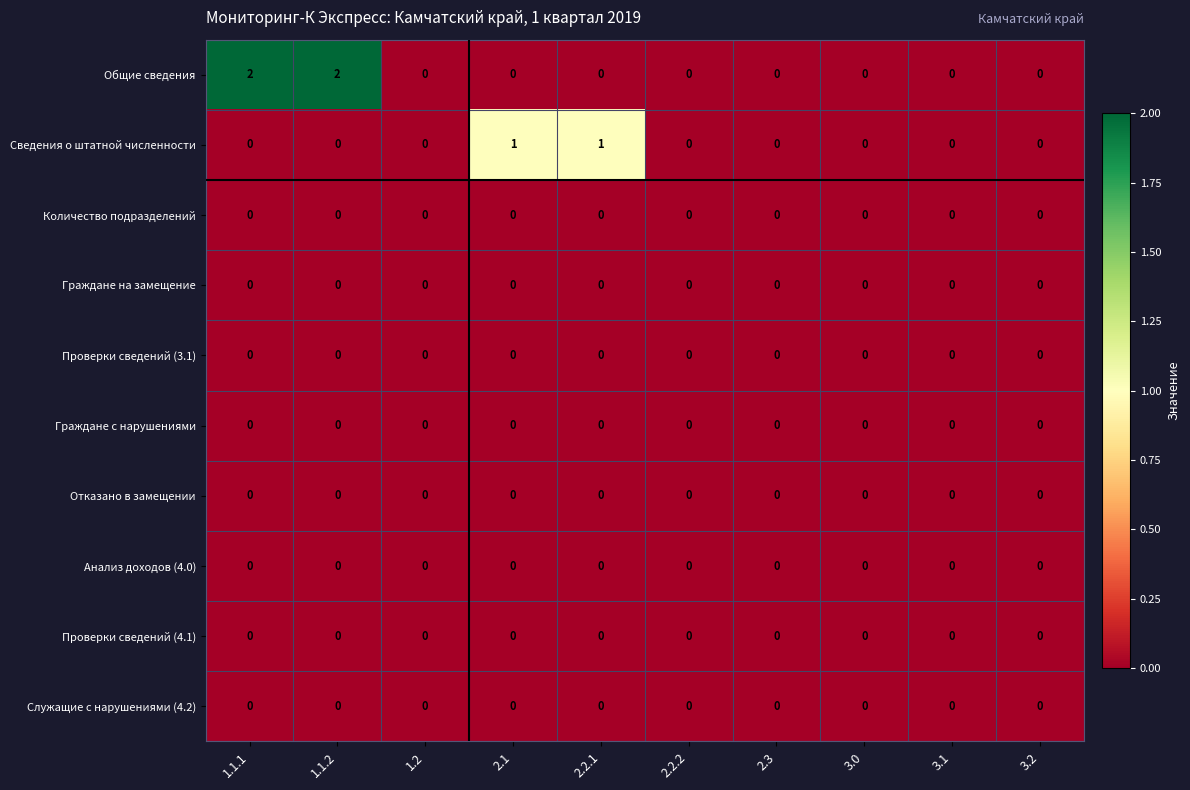

Which series has the largest total across all categories?

Общие сведения